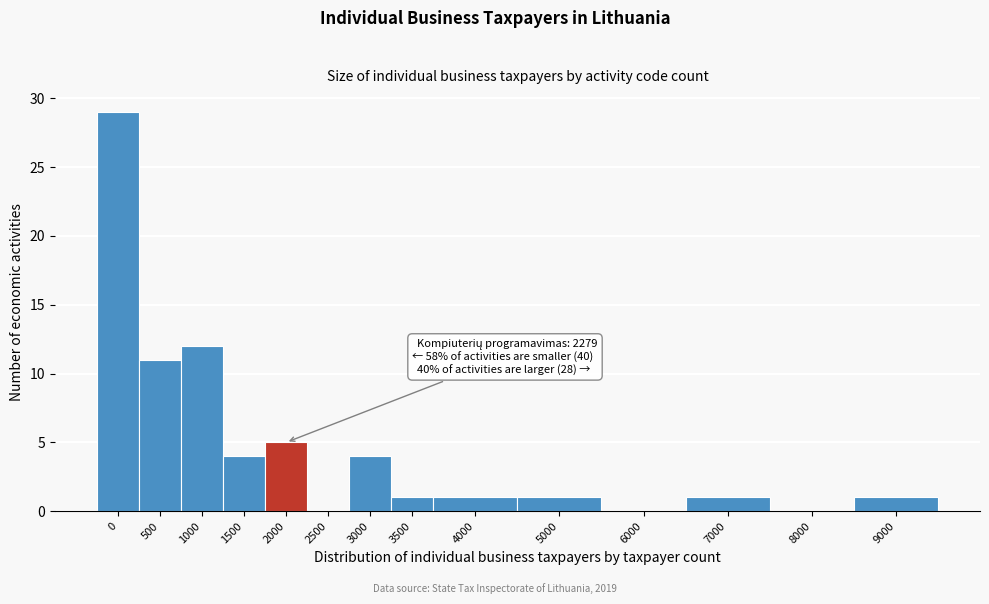

Reading left to right, transcribe all the data shown in this chart.

0=29	500=11	1000=12	1500=4	2000=5	2500=0	3000=4	3500=1	4000=1	5000=1	6000=0	7000=1	8000=0	9000=1